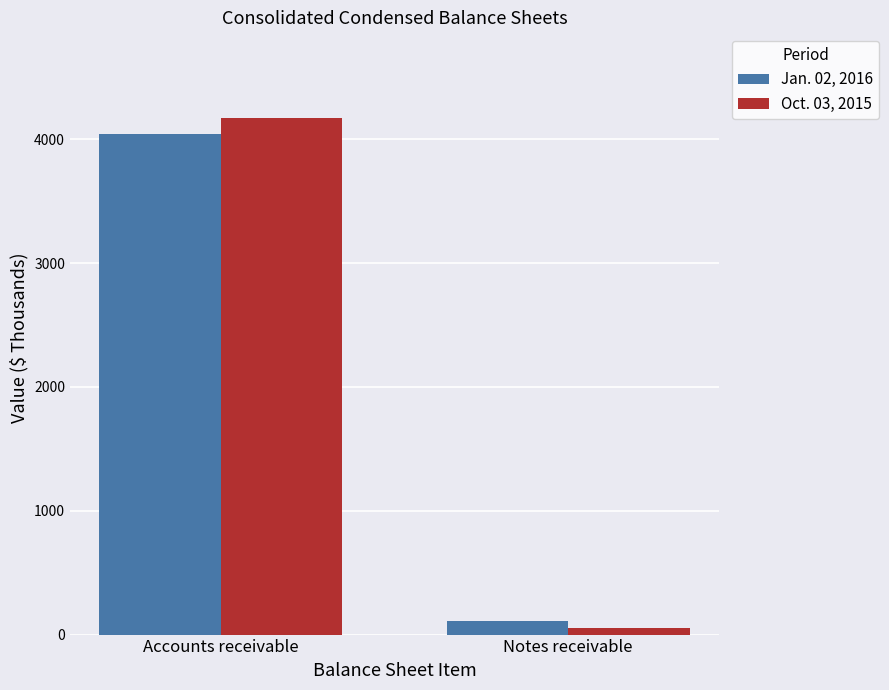

What are all the series names shown in the legend?

Jan. 02, 2016, Oct. 03, 2015